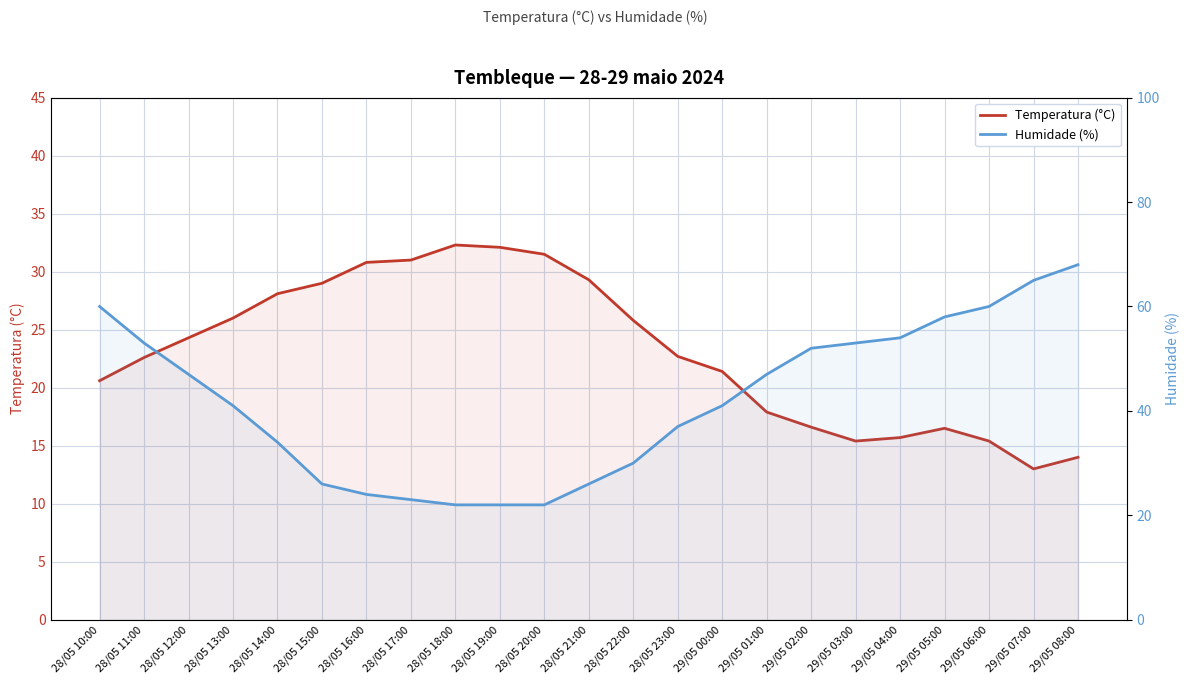

Between which two adjacent categories do Humidade (%) and Temperatura (°C) first intersect?

28/05 14:00 and 28/05 15:00